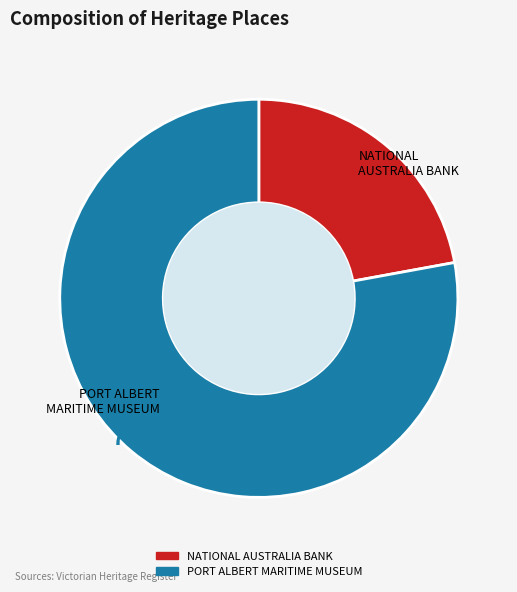

What is the largest slice in the pie chart?

PORT ALBERT MARITIME MUSEUM